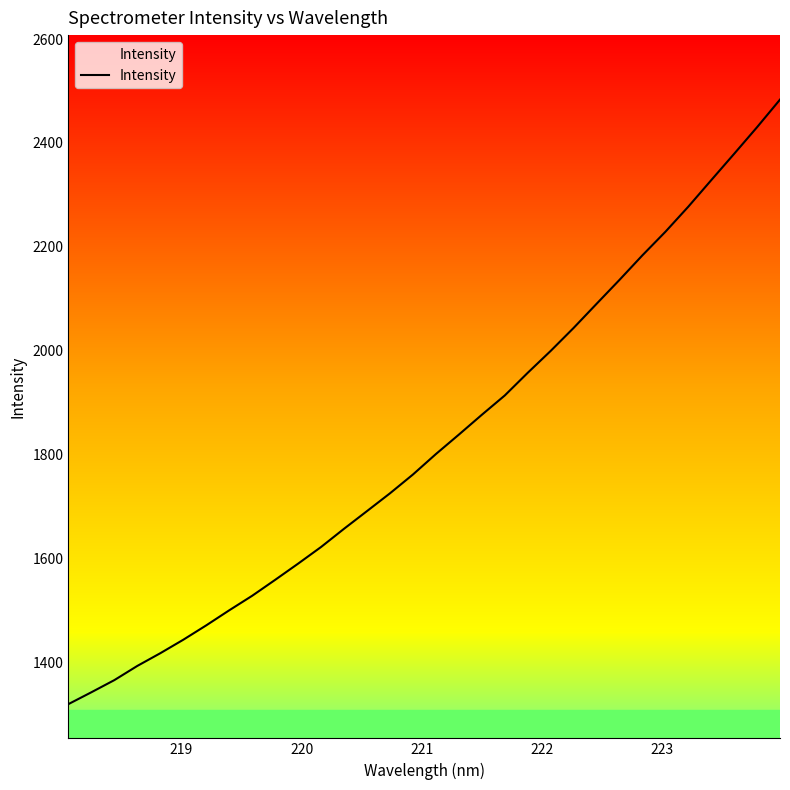

Reading left to right, what are all the values shown in this chart?

1319.3	1342.1	1365.5	1392.8	1417.3	1443.3	1471.0	1499.9	1528.0	1558.6	1589.8	1621.9	1657.0	1691.1	1725.3	1761.5	1800.9	1838.3	1876.4	1913.6	1957.3	1999.4	2043.7	2090.1	2136.2	2183.6	2228.8	2277.2	2328.3	2379.0	2430.3	2483.4